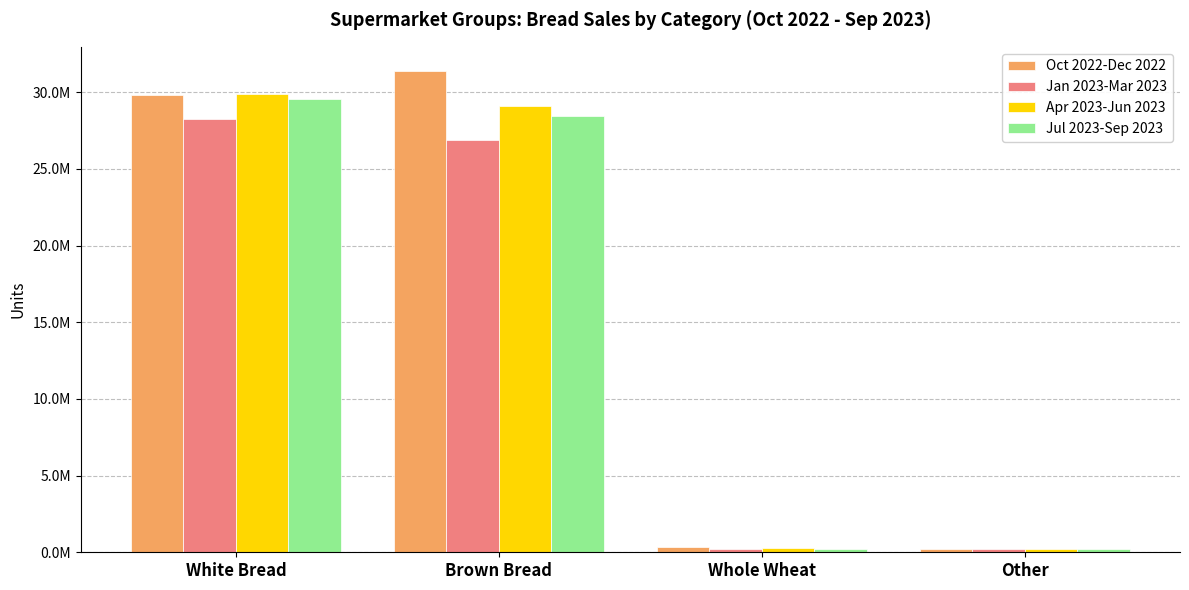

Reading left to right, list all the values displayed in this chart.

Oct 2022-Dec 2022: 29828109	31391695	331395	215445
Jan 2023-Mar 2023: 28223370	26881264	232639	216029
Apr 2023-Jun 2023: 29857437	29083952	253587	216675
Jul 2023-Sep 2023: 29576334	28453925	224664	225599